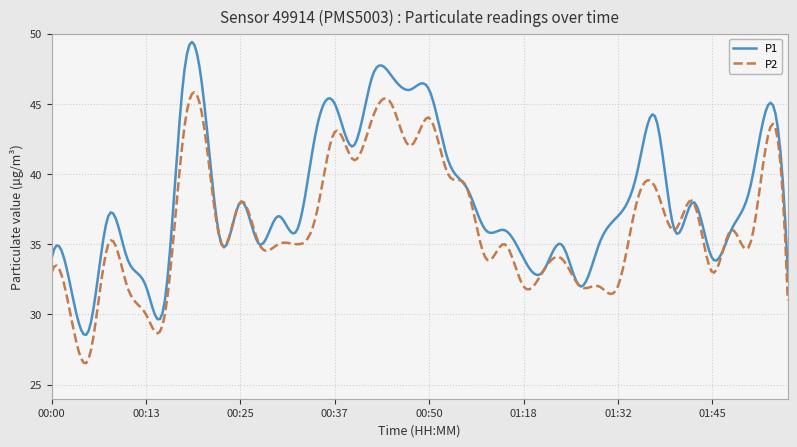

Which series has the largest range (max minus min)?

P1